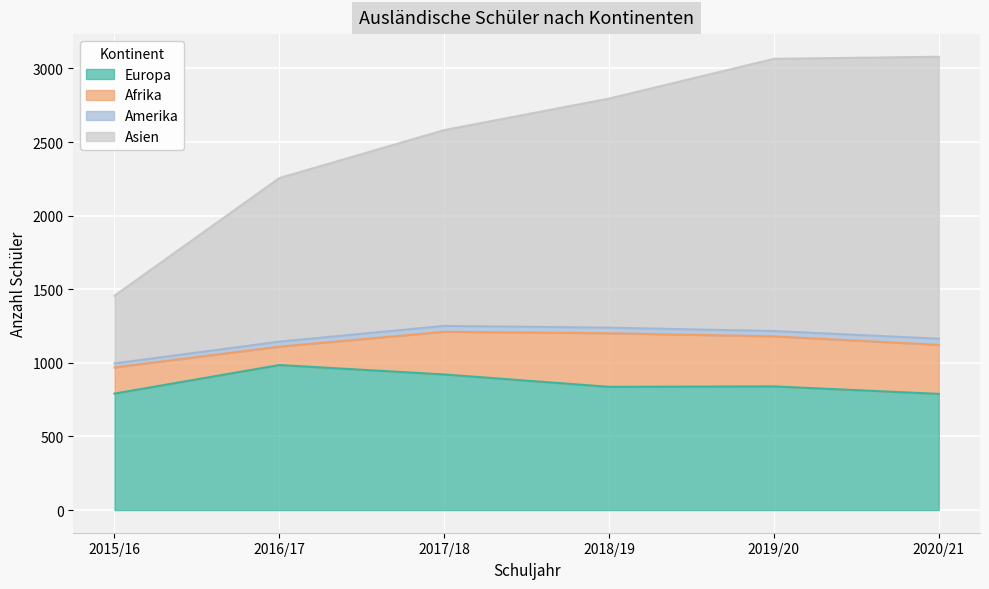

In Europa, how many points are higher than both neighbors (excluding endpoints)?

2